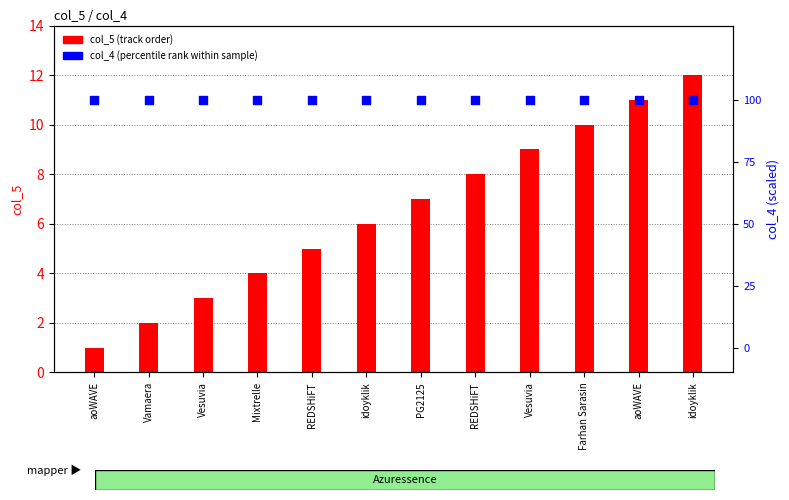

Which series contains the lowest Y value?

col_5 (track order)